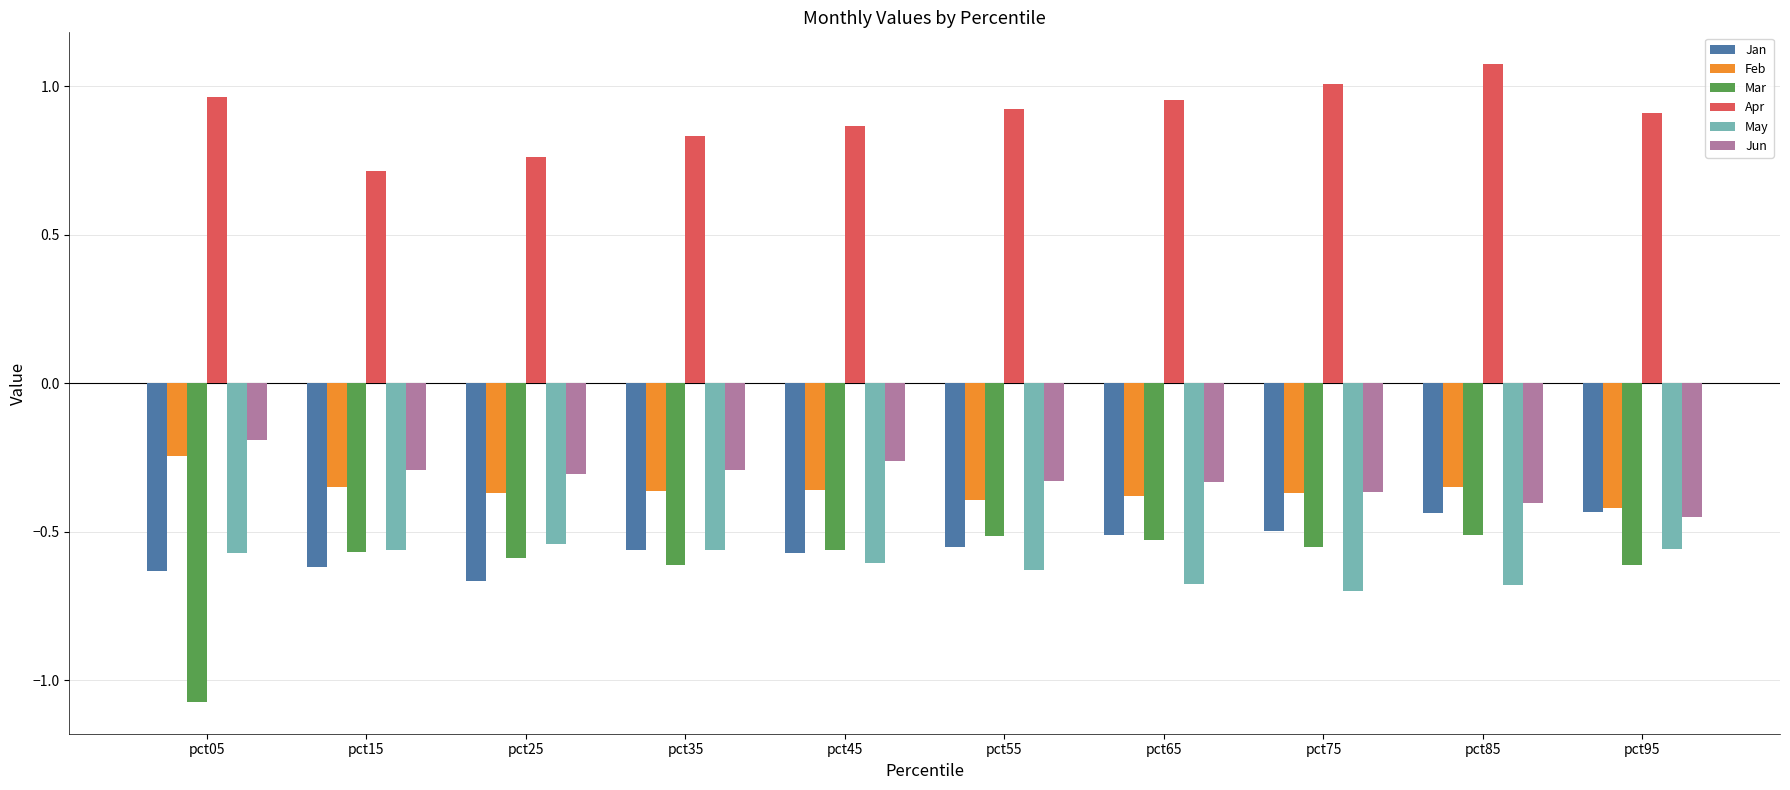

At which category is the sum across all series the highest?

pct85